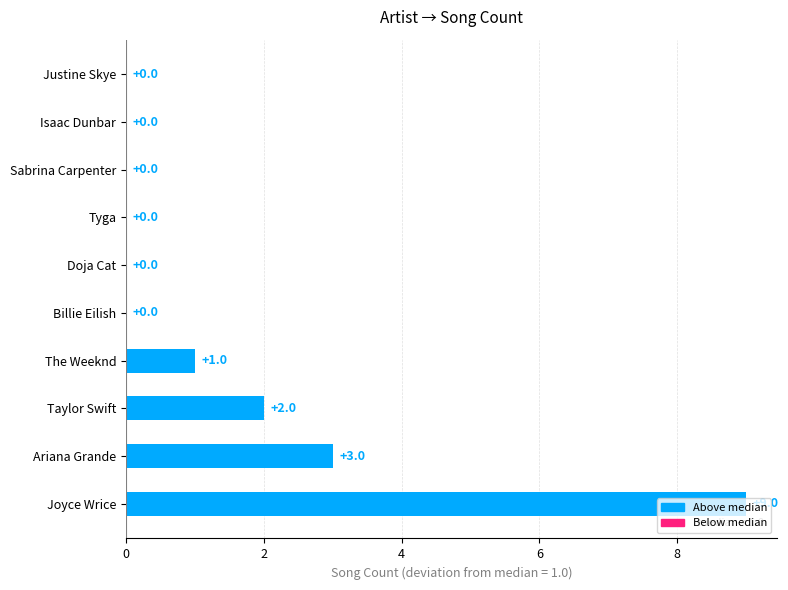

Count the values in the range 0 to 2.

8